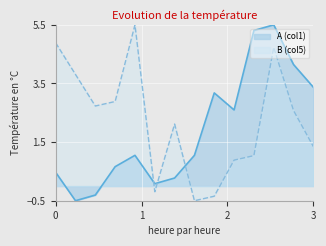

What is the difference between the B (col5) values at 5 and 9?

5.8